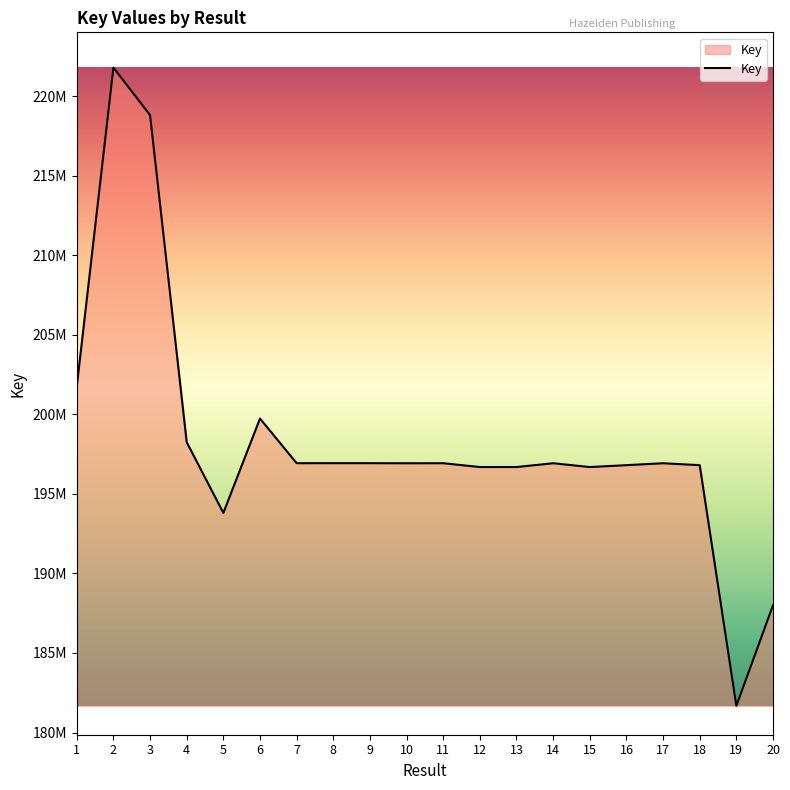

At which category does the chart reach its peak across all series?

2